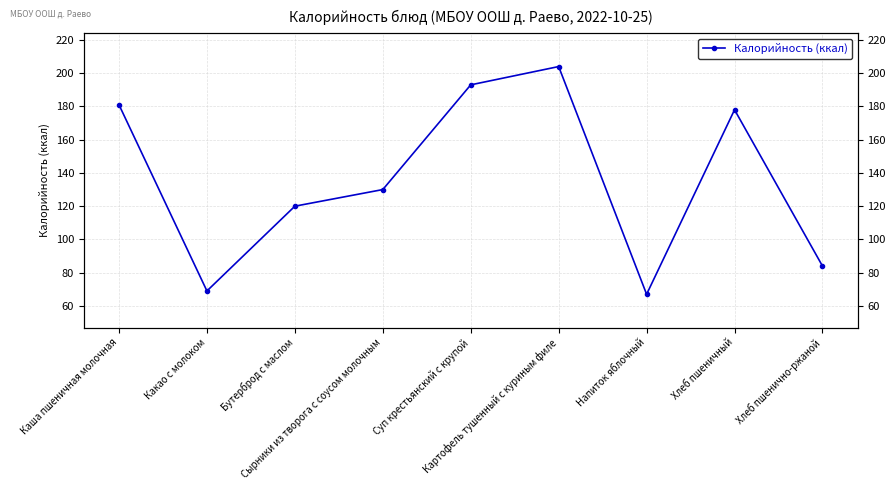

List the labels in order of value, smallest first.

Напиток яблочный, Какао с молоком, Хлеб пшенично-ржаной, Бутерброд с маслом, Сырники из творога с соусом молочным, Хлеб пшеничный, Каша пшеничная молочная, Суп крестьянский с крупой, Картофель тушенный с куриным филе